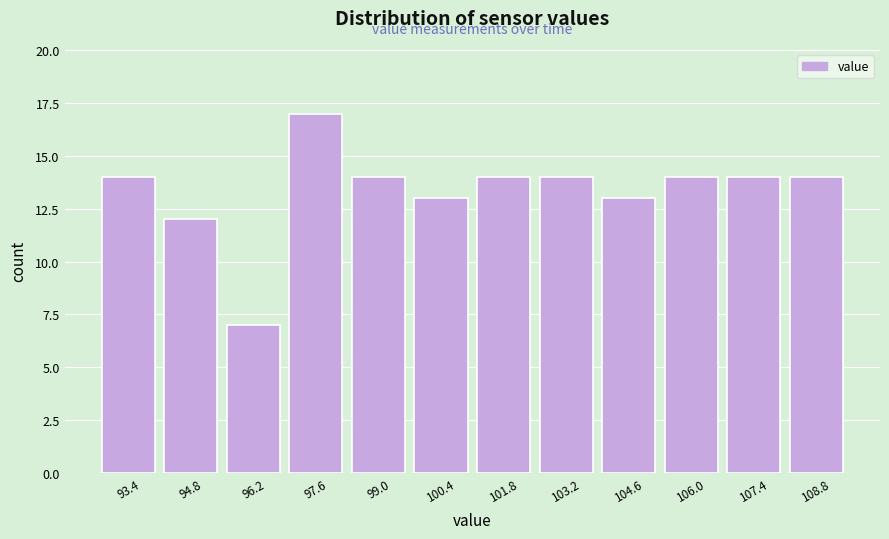

Over which range of the x-axis is the bar tallest?

96.8 to 98.4